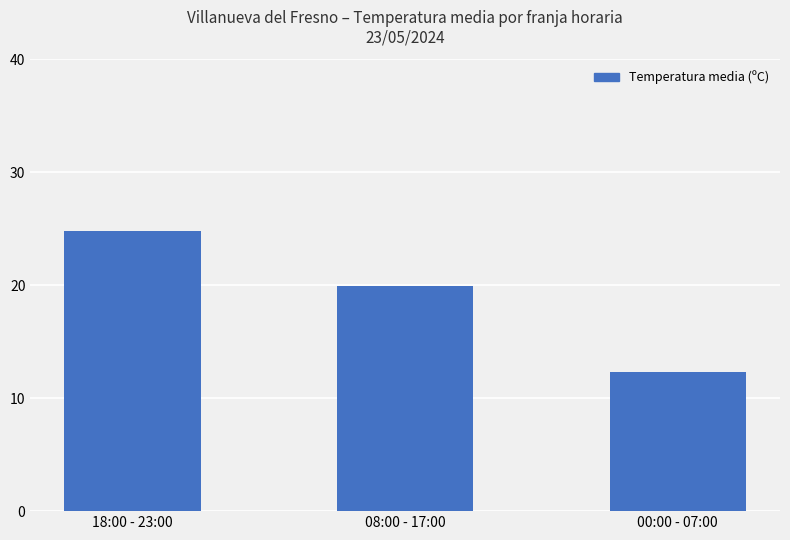

What is the value of the 2nd bar from the left?

19.9